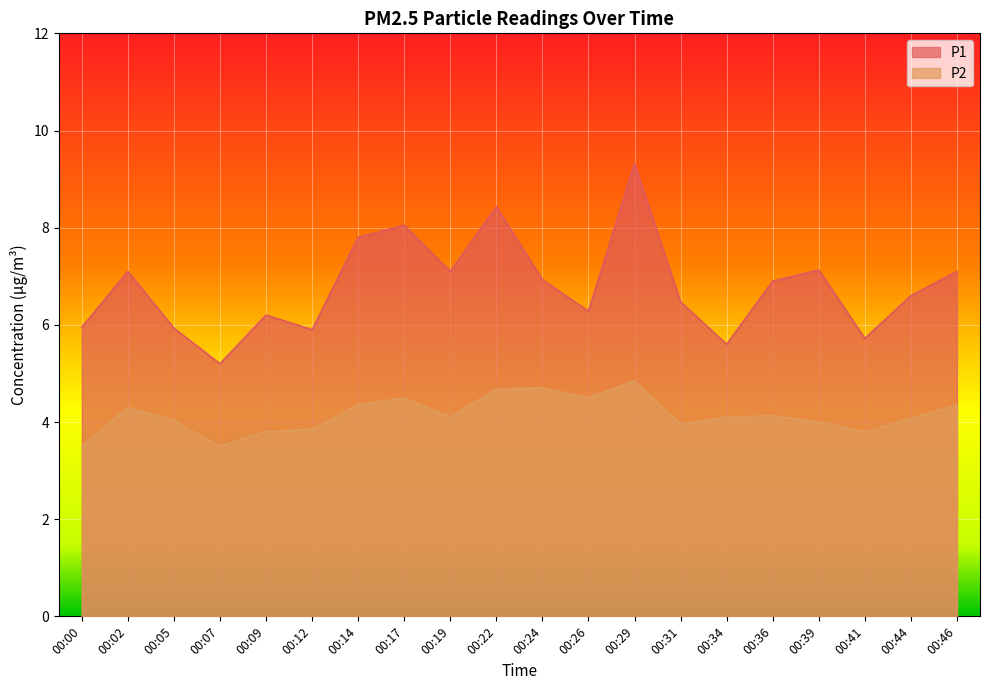

What is the spread (max minus min) of values at 00:02?

2.8